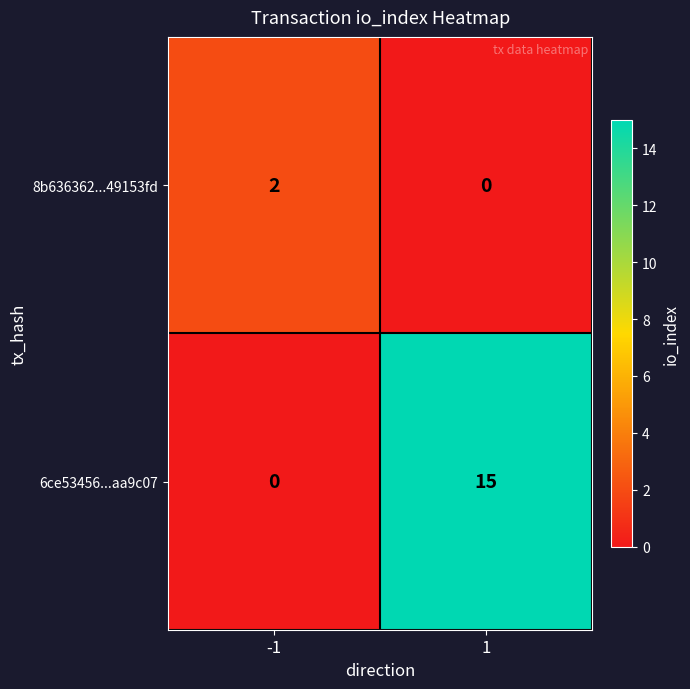

What is the sum of the 6ce53456...aa9c07 values at -1 and 1?

15